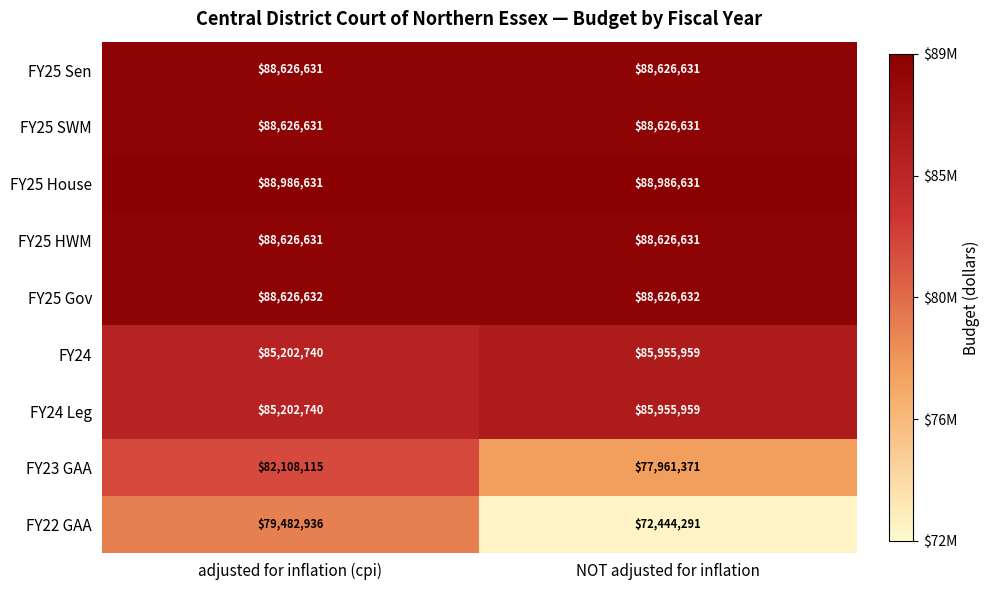

The FY23 GAA series shows 16696361 at NOT adjusted for inflation. True or false?

False